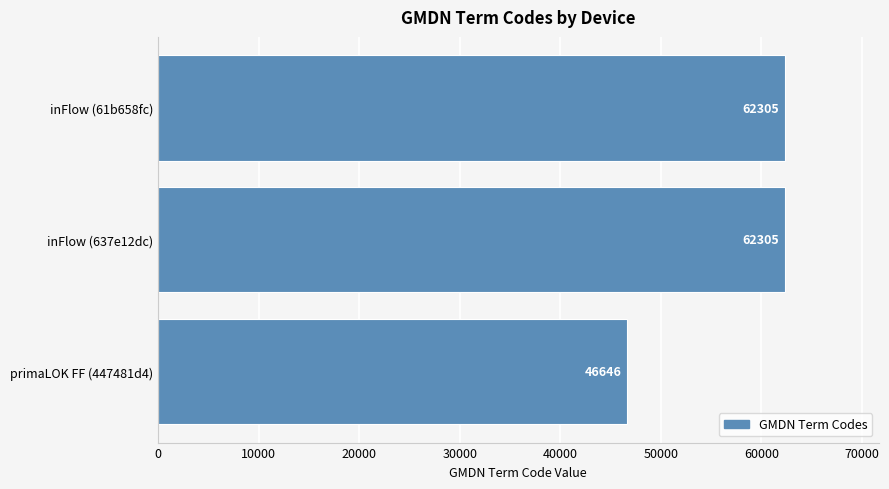

Which label corresponds to the smallest value in the chart?

primaLOK FF (447481d4)